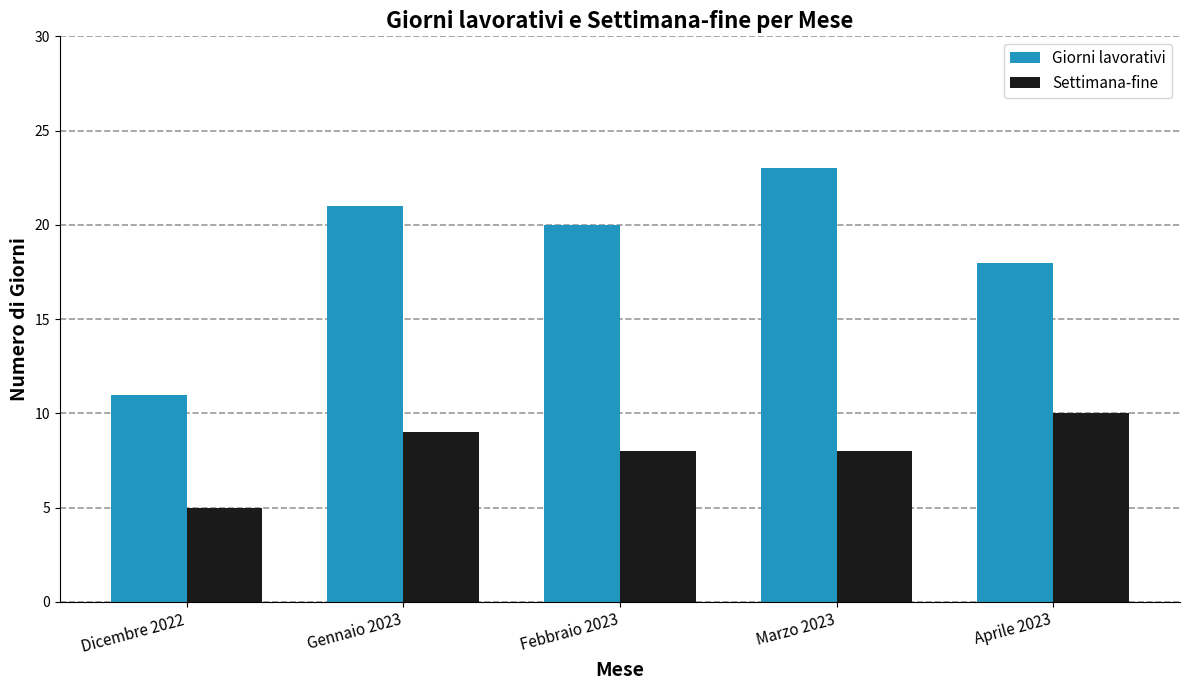

What is the difference between the highest and lowest values at Marzo 2023?

15